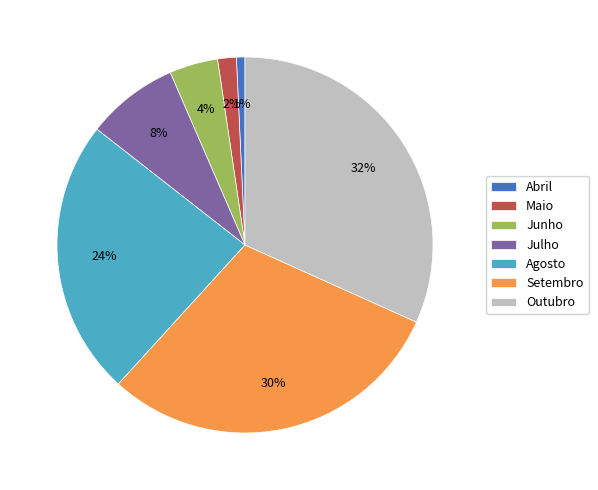

Is the sum of Junho and Maio greater than half?

No